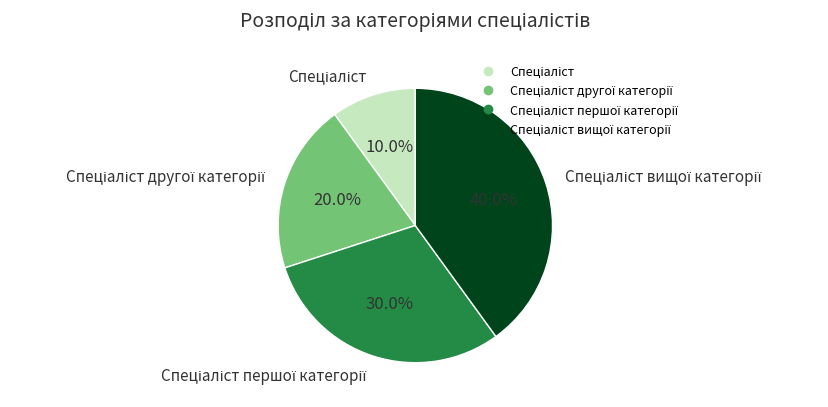

How many slices are in this pie chart?

4